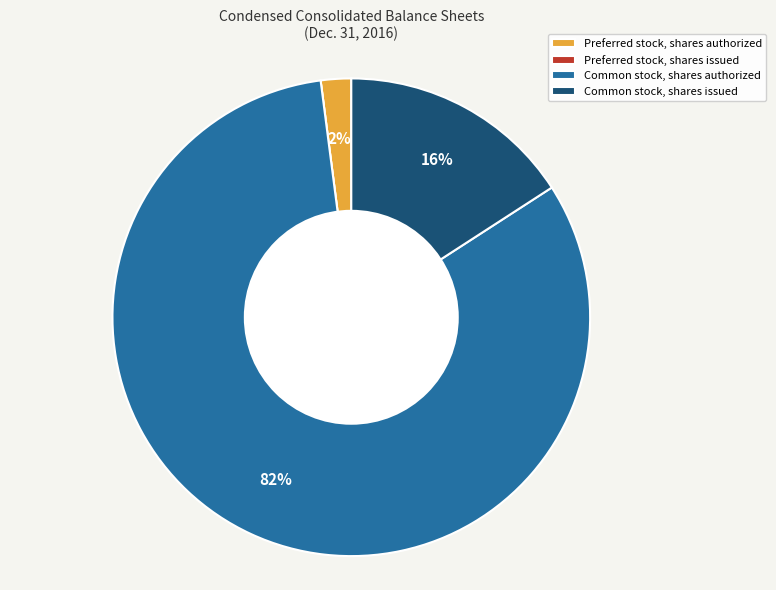

Is there a majority slice in this chart?

Yes